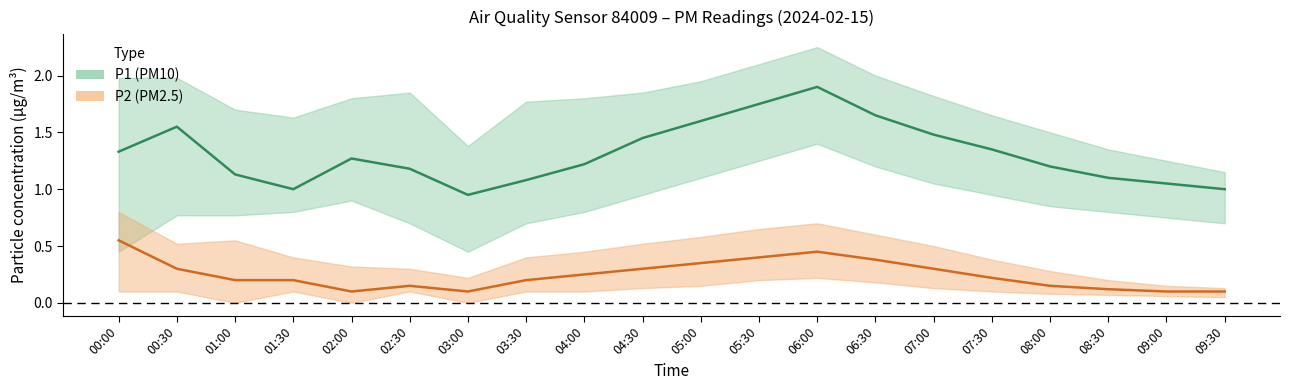

Reading right to left, extract all data points from this chart.

P1 (PM10): 1.0	1.1	1.1	1.2	1.4	1.5	1.6	1.9	1.8	1.6	1.4	1.2	1.1	0.9	1.2	1.3	1.0	1.1	1.6	1.3
P2 (PM2.5): 0.1	0.1	0.1	0.1	0.2	0.3	0.4	0.5	0.4	0.3	0.3	0.2	0.2	0.1	0.1	0.1	0.2	0.2	0.3	0.6